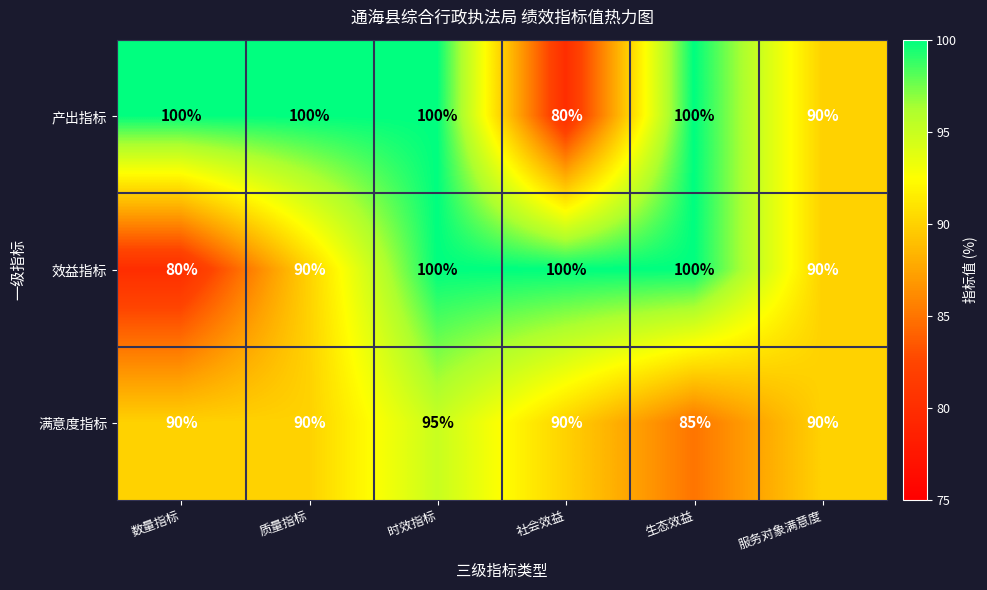

What is the maximum value shown in the chart?

100